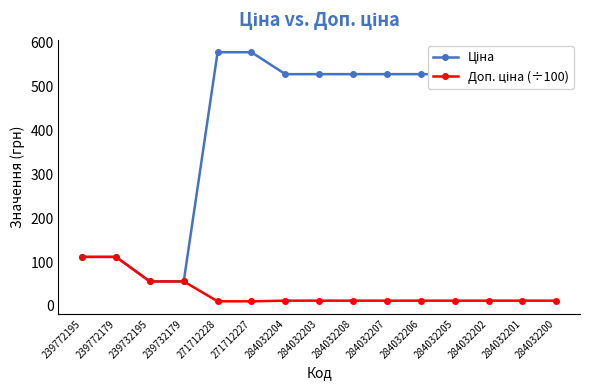

What is the label of the 4th point from the right?

284032205